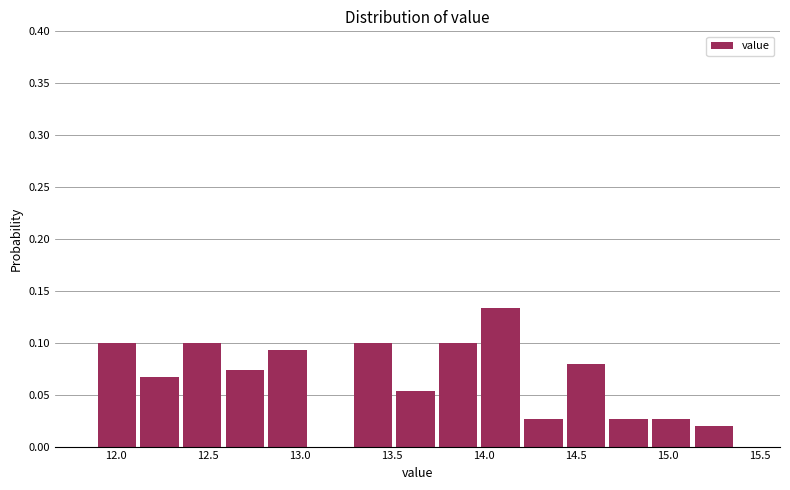

Which range on the x-axis has the tallest bar?

14.00 to 14.20